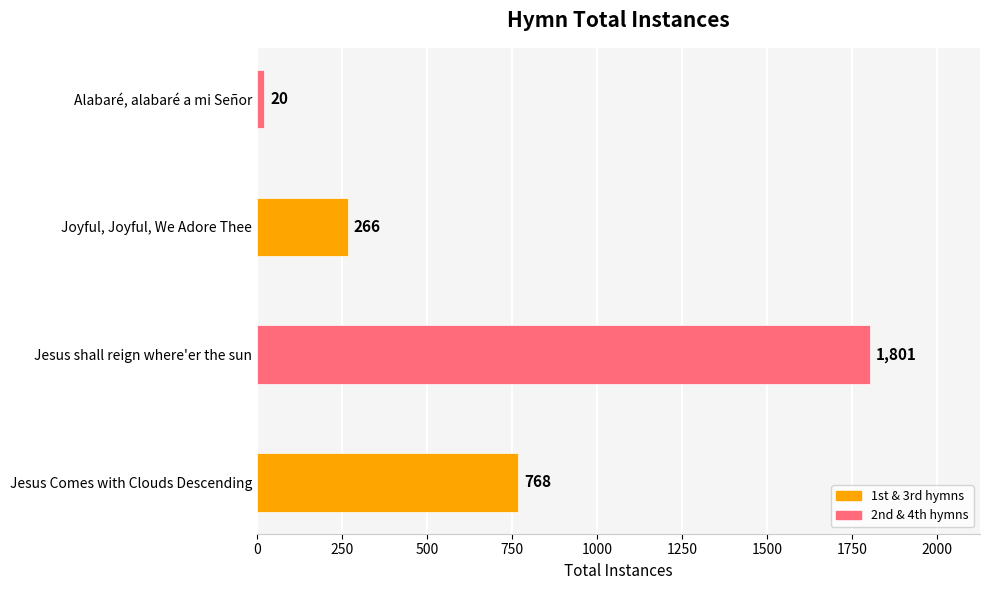

The chart shows a value of 387 at Jesus Comes with Clouds Descending. True or false?

False